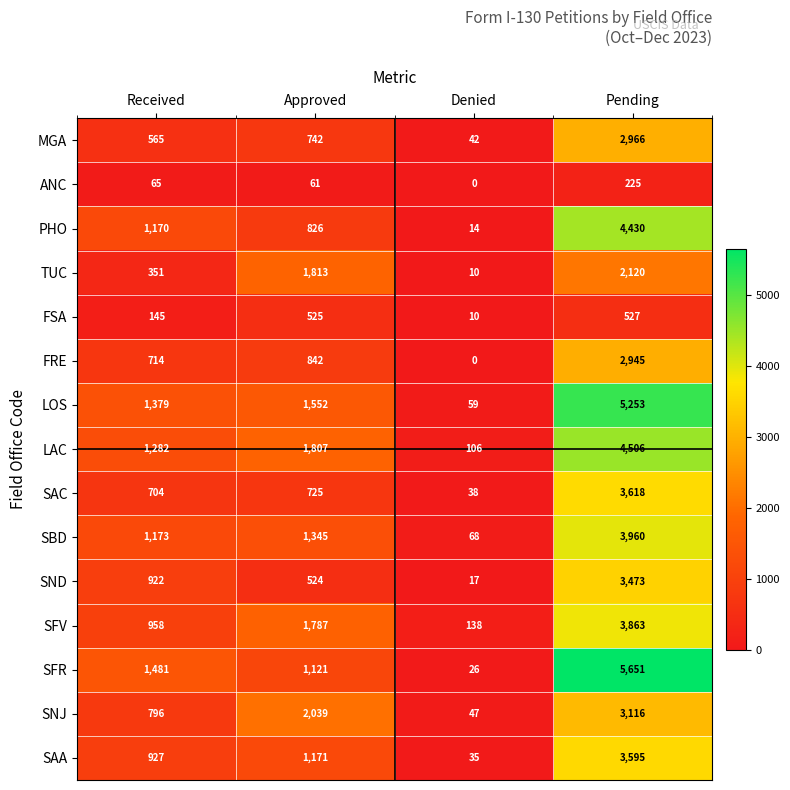

What is the sum of the SFR values at Received and Denied?

1507